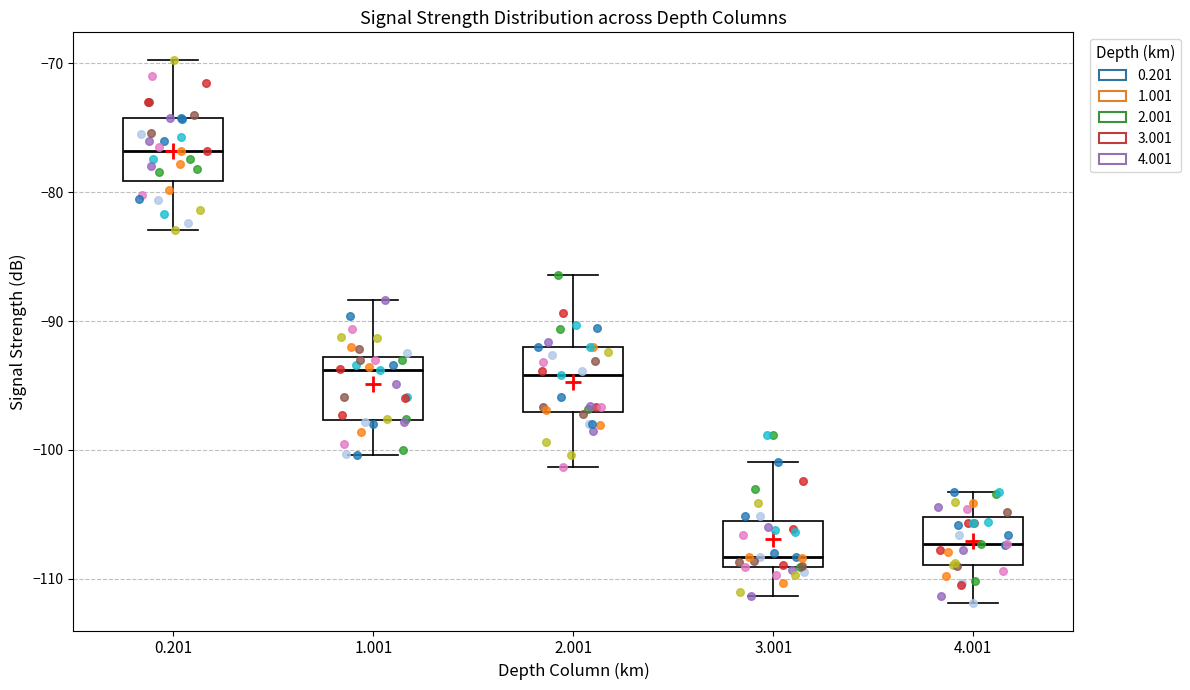

Reading left to right, transcribe this box plot: for each box, give where its median line is, the range the box spans, and where its two whiskers end, as read against the y-axis. The values are not printed on the chart, so give them approximately, as read against the axis.

0.201: median -77, box -79 to -74, whiskers -83 to -70
1.001: median -94, box -98 to -93, whiskers -100 to -88
2.001: median -94, box -97 to -92, whiskers -101 to -86
3.001: median -108, box -109 to -106, whiskers -111 to -101
4.001: median -107, box -109 to -105, whiskers -112 to -103